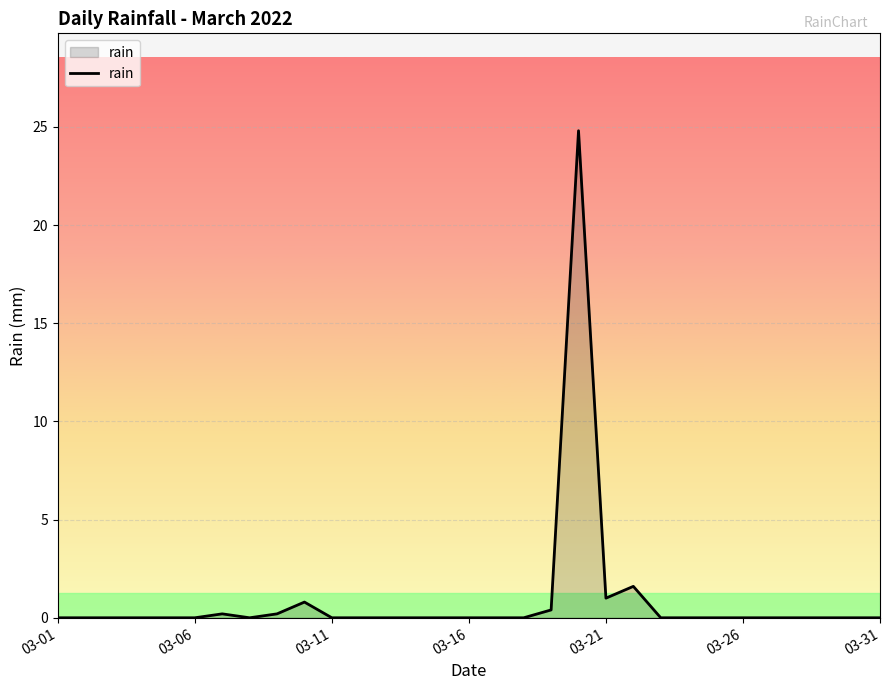

What is the difference between the maximum and minimum values?

24.8